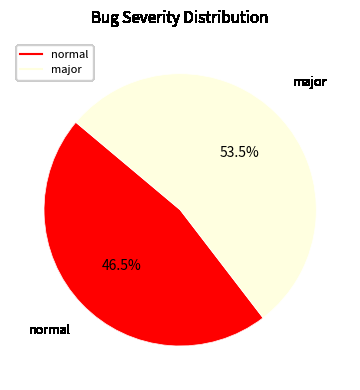

The normal slice represents 53% of the pie. True or false?

False